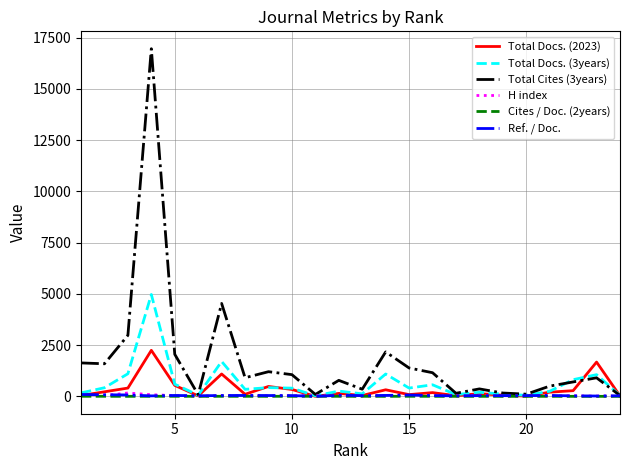

What is the greatest value displayed?

16964